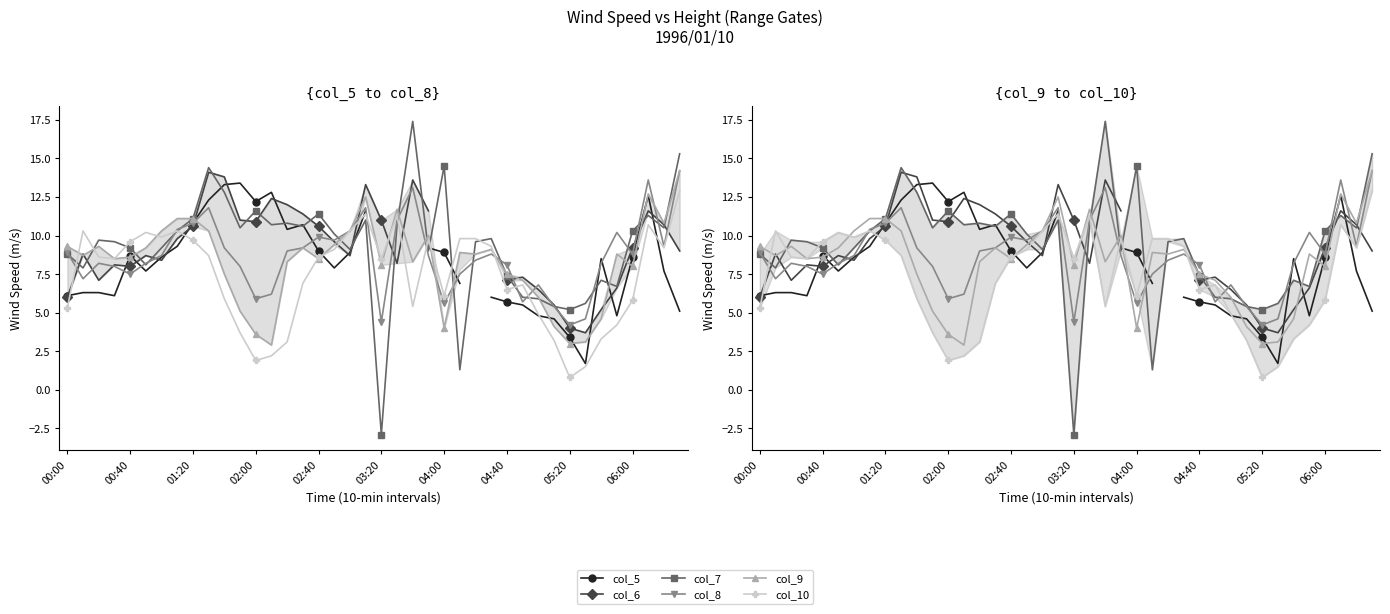

Rank the series at 11 from lowest to highest value.

col_10, col_9, col_8, col_7, col_6, col_5